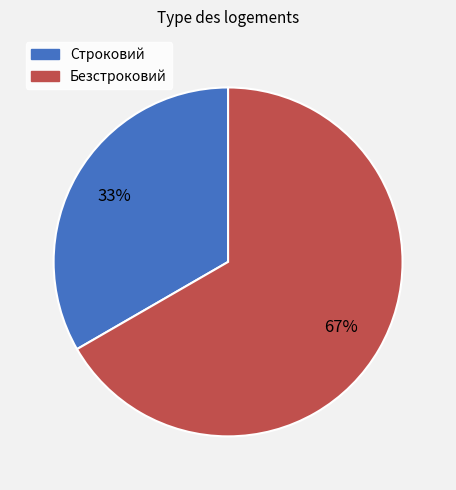

Combined, do Безстроковий and Строковий account for over 50%?

Yes